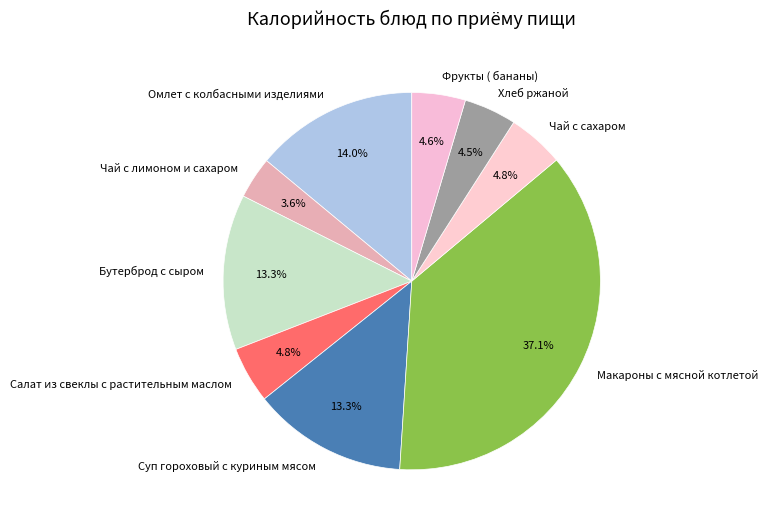

Is there a majority slice in this chart?

No